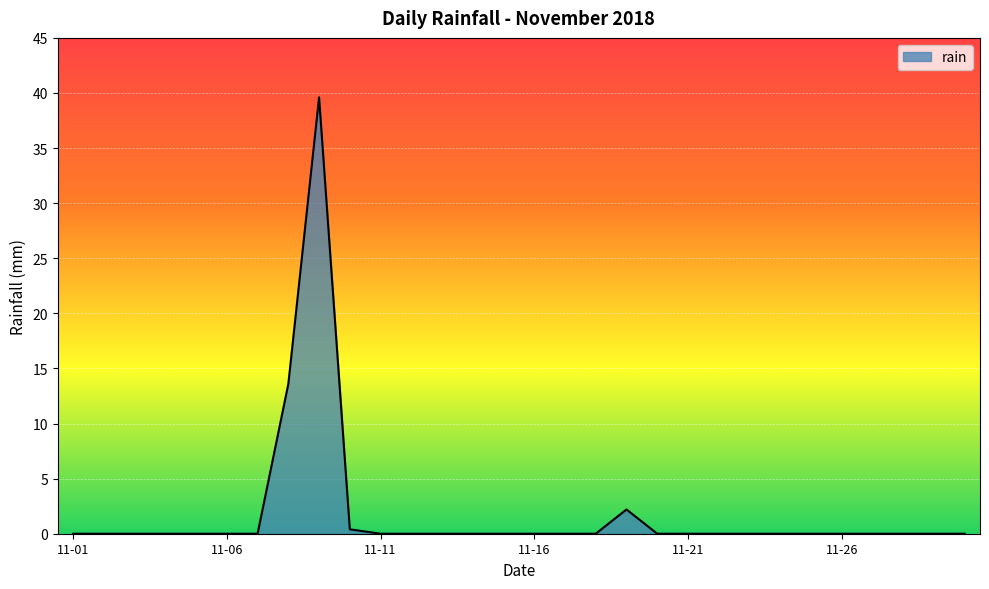

What is the difference between the maximum and minimum values?

39.6